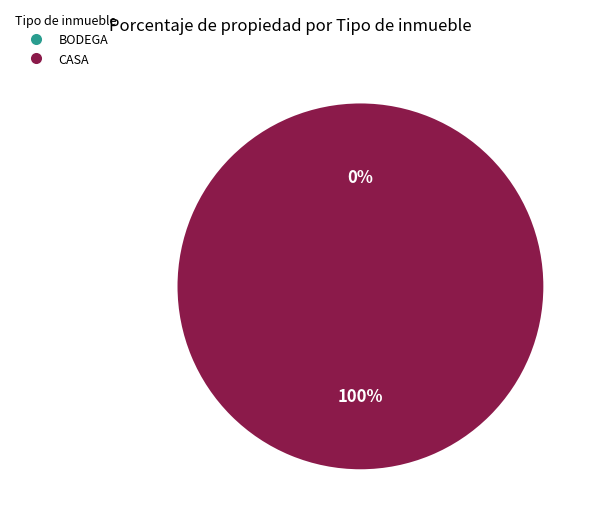

Between CASA and BODEGA, which is larger?

CASA